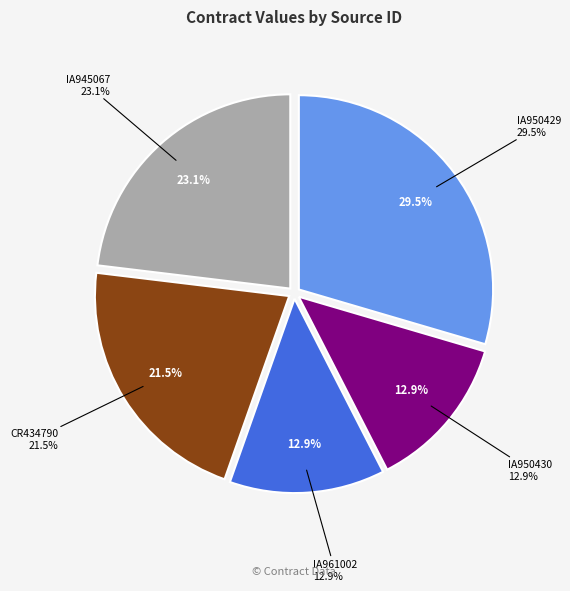

Is CR434790 the majority of the pie?

No